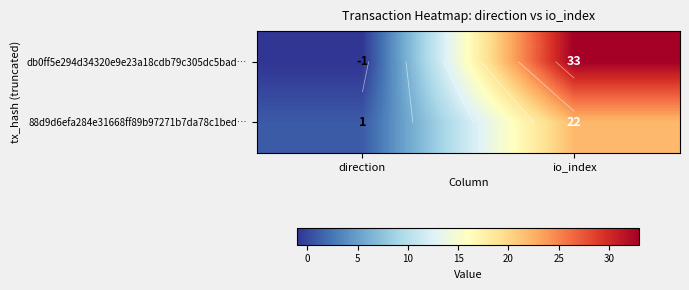

Which has a higher value, io_index or direction?

io_index